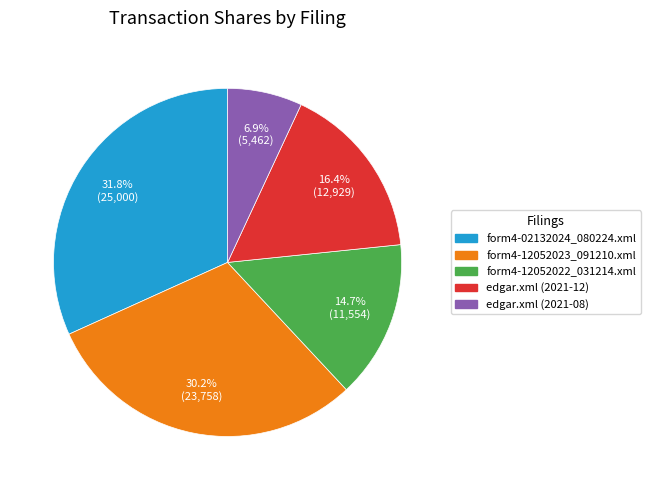

Does form4-12052022_031214.xml represent more than half of the total?

No